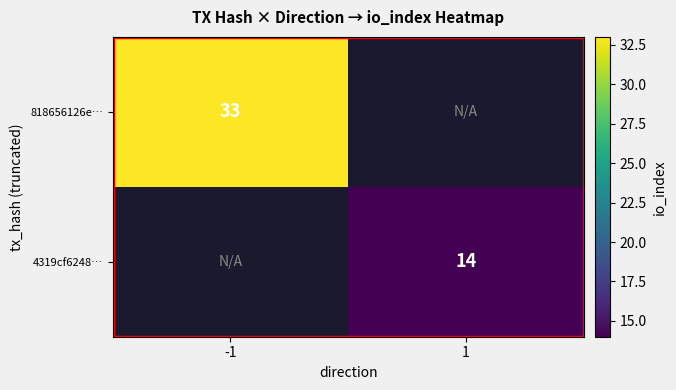

Is it true that 4319cf6248… equals 6 at 1?

False